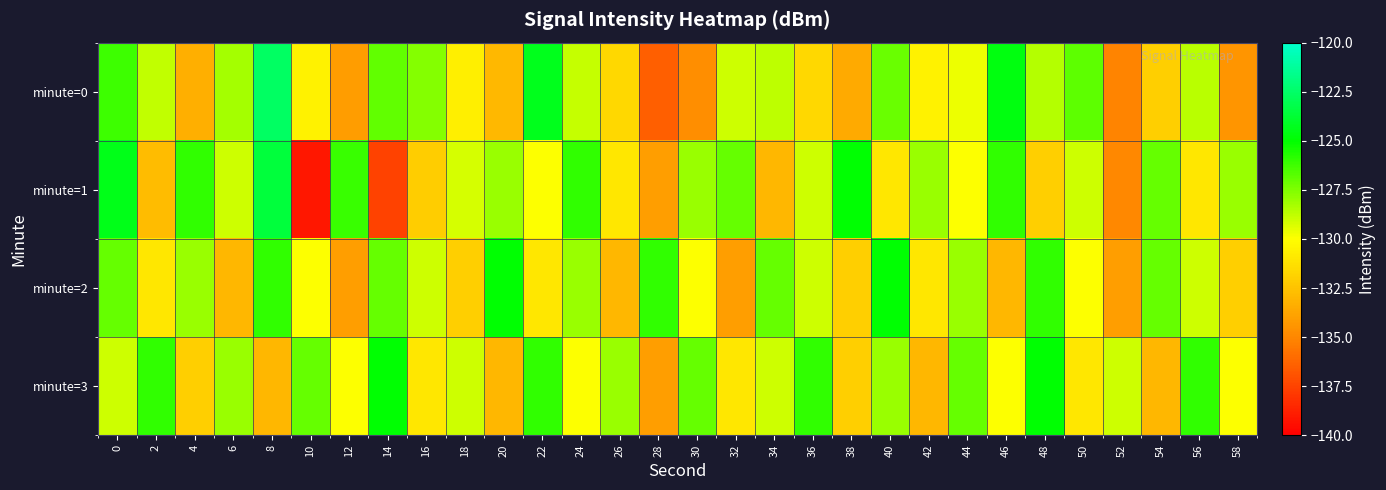

List the series in order of their peak value, highest first.

minute=0, minute=1, minute=2, minute=3